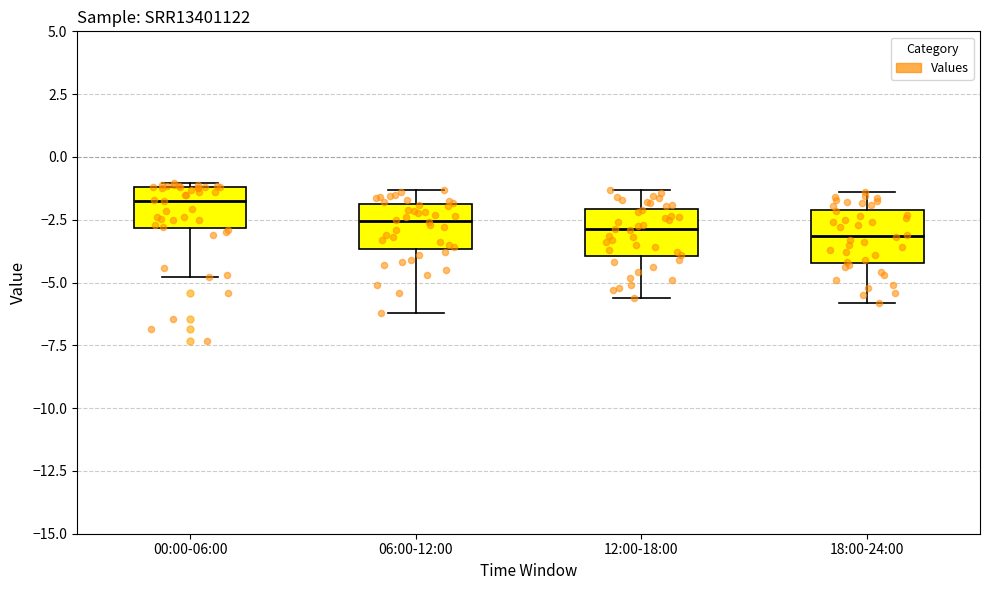

Reading left to right, transcribe this box plot: for each box, give where its median line is, the range the box spans, and where its two whiskers end, as read against the y-axis. The values are not printed on the chart, so give them approximately, as read against the axis.

00:00-06:00: median -1.5, box -3.0 to -1.0, whiskers -5.0 to -1.0 (just above the box's upper edge)
06:00-12:00: median -2.5, box -3.5 to -2.0, whiskers -6.0 to -1.5
12:00-18:00: median -3.0, box -4.0 to -2.0, whiskers -5.5 to -1.5
18:00-24:00: median -3.0, box -4.0 to -2.0, whiskers -6.0 to -1.5